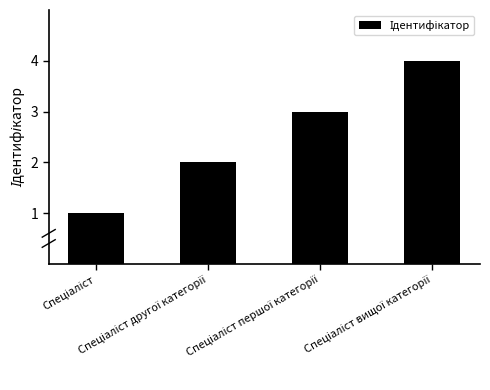

What is the greatest value displayed?

4